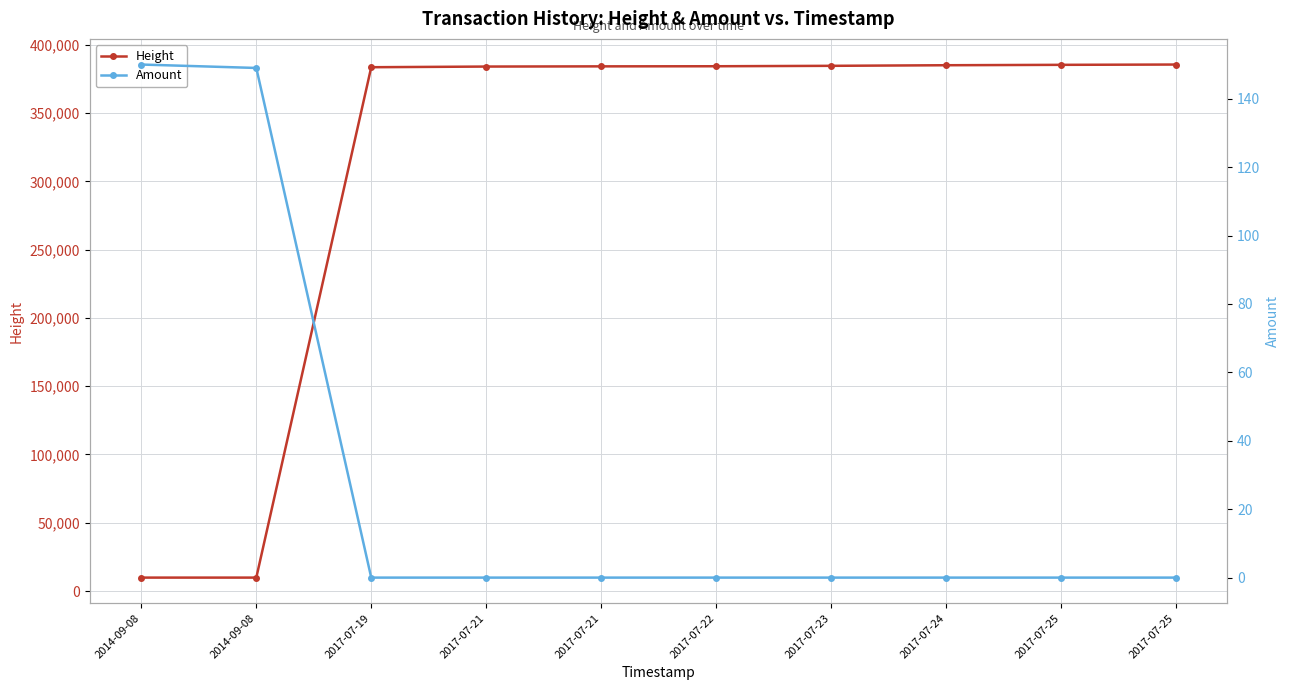

What is the total value across all series at 2017-07-19?

383637